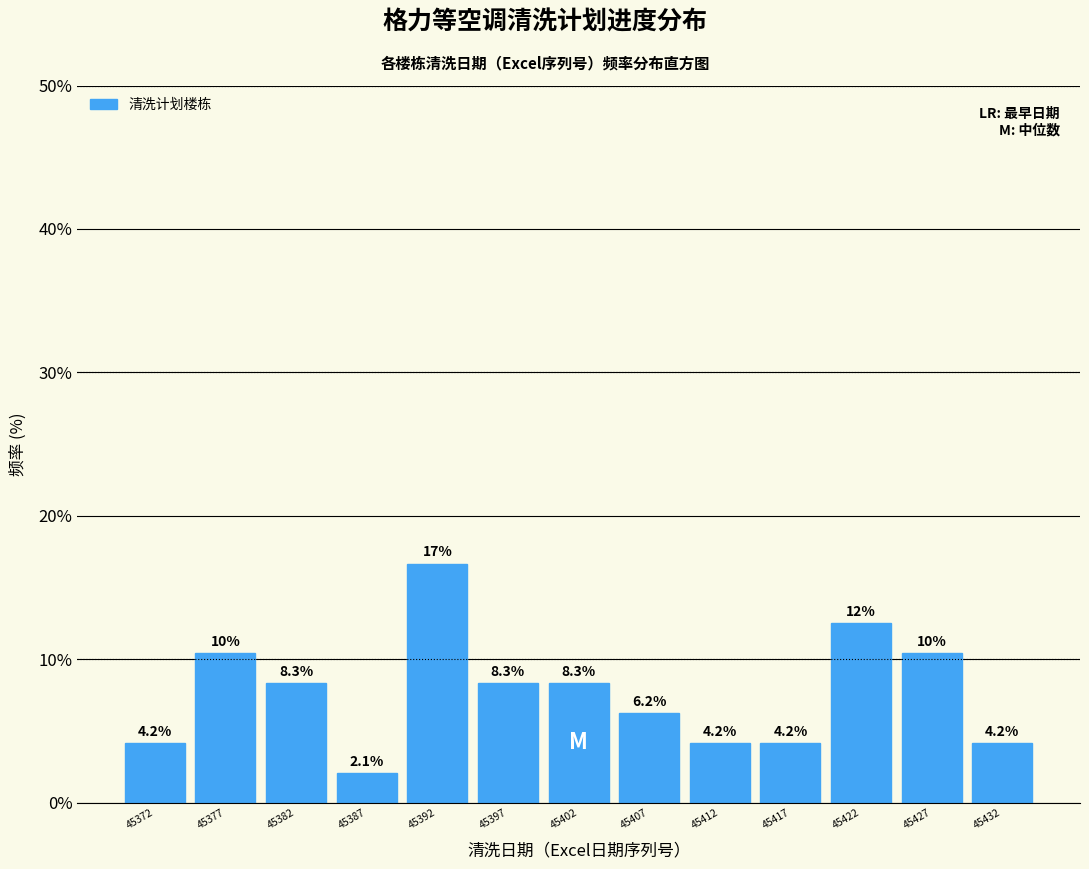

Which range on the x-axis has the tallest bar?

45390 to 45395